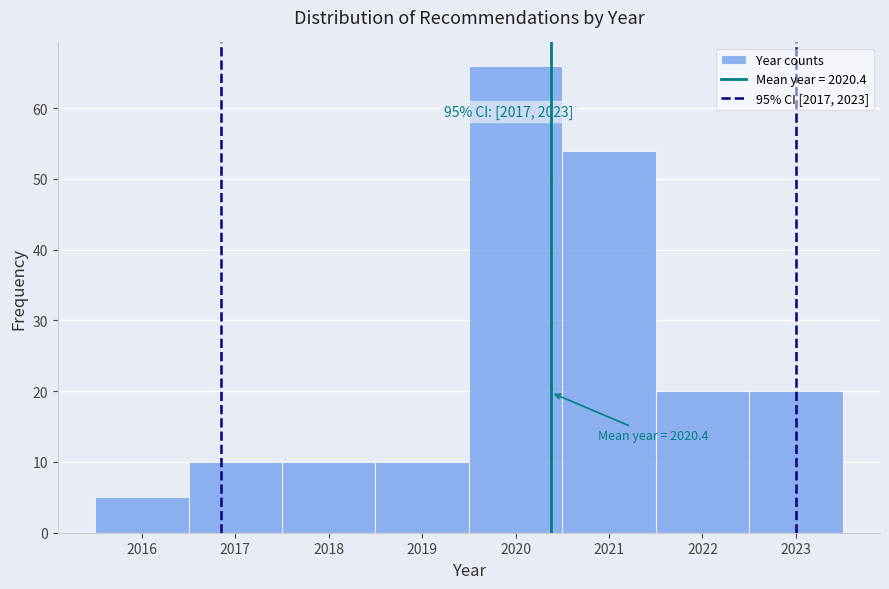

Over which range of the x-axis is the bar tallest?

2019.5 to 2020.5